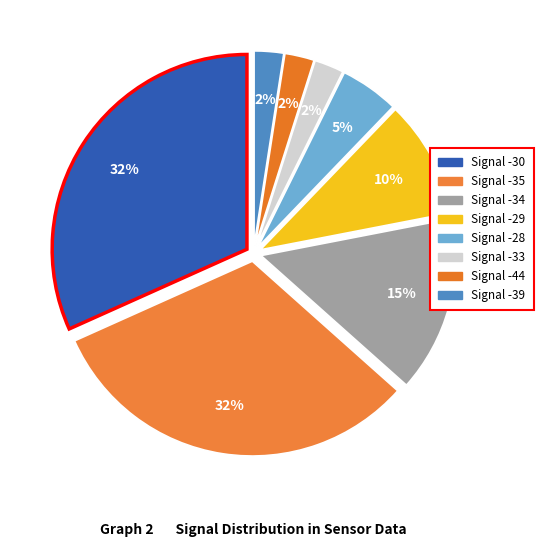

Which category has the smallest portion of the pie?

-33